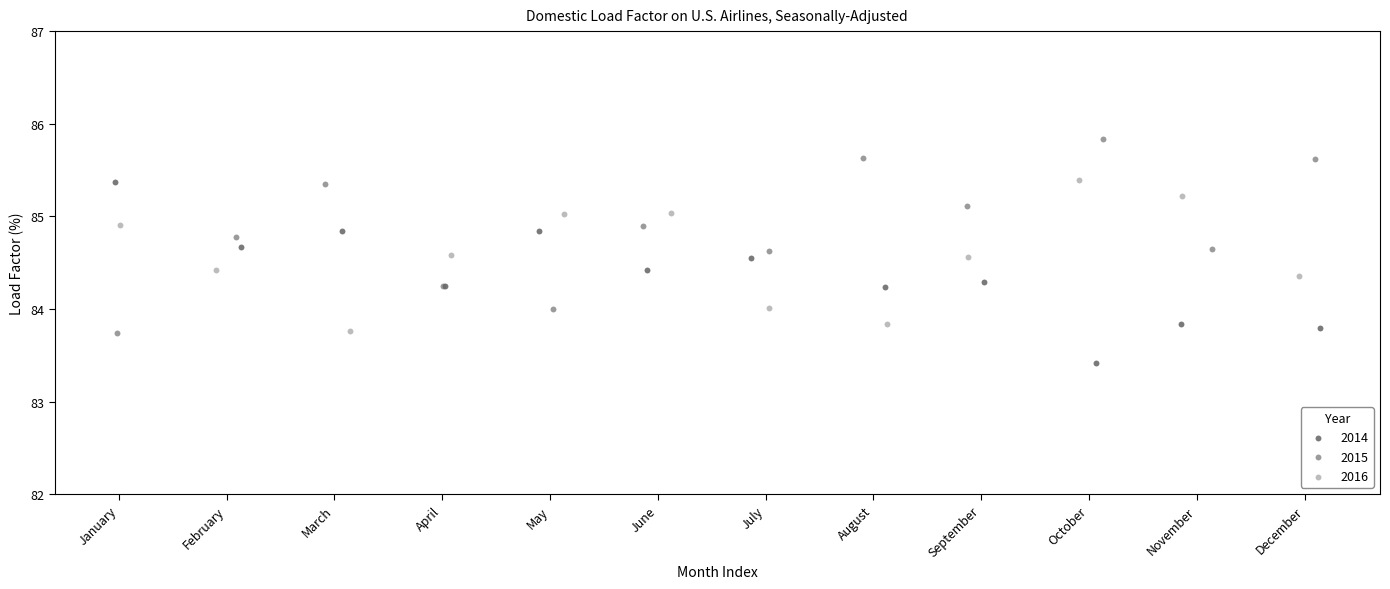

What are all the series names shown in the legend?

2014, 2015, 2016